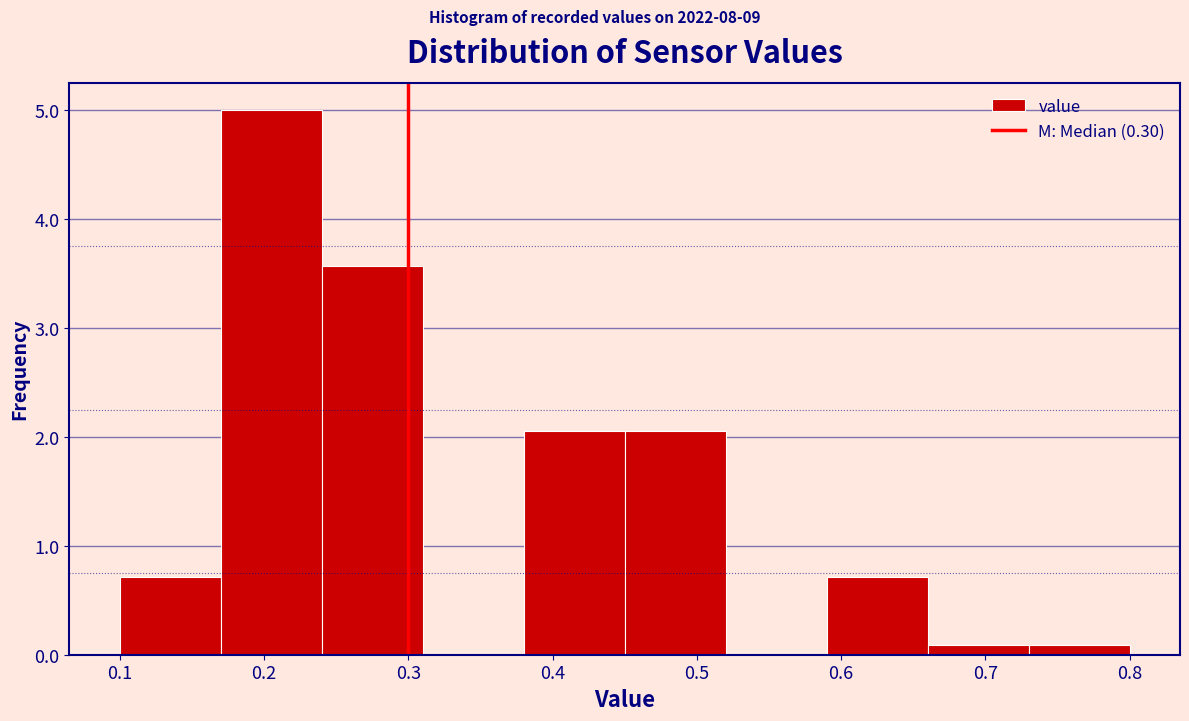

Reading left to right, transcribe this chart: for each bar, give the range it covers on the x-axis and its height. The values are not printed on the chart, so give them approximately, as read against the axis.

0.10 to 0.17: 0.7
0.17 to 0.24: 5.0
0.24 to 0.31: 3.6
0.31 to 0.38: 0
0.38 to 0.45: 2.1
0.45 to 0.52: 2.1
0.52 to 0.59: 0
0.59 to 0.66: 0.7
0.66 to 0.73: under 0.1
0.73 to 0.80: under 0.1